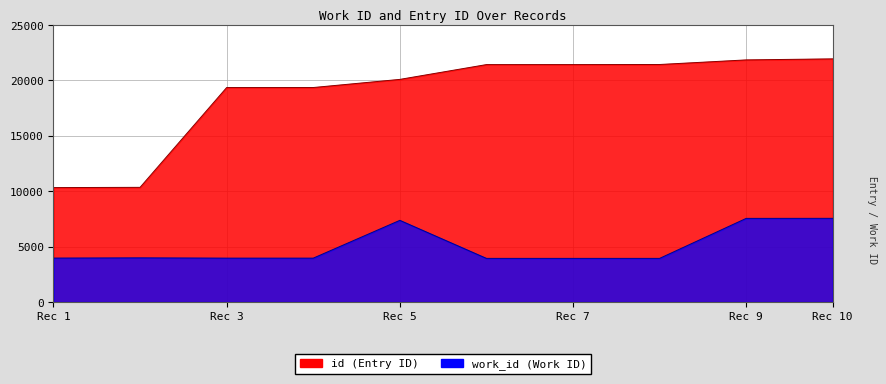

What is the difference between the id values at Rec 10 and Rec 9?

94